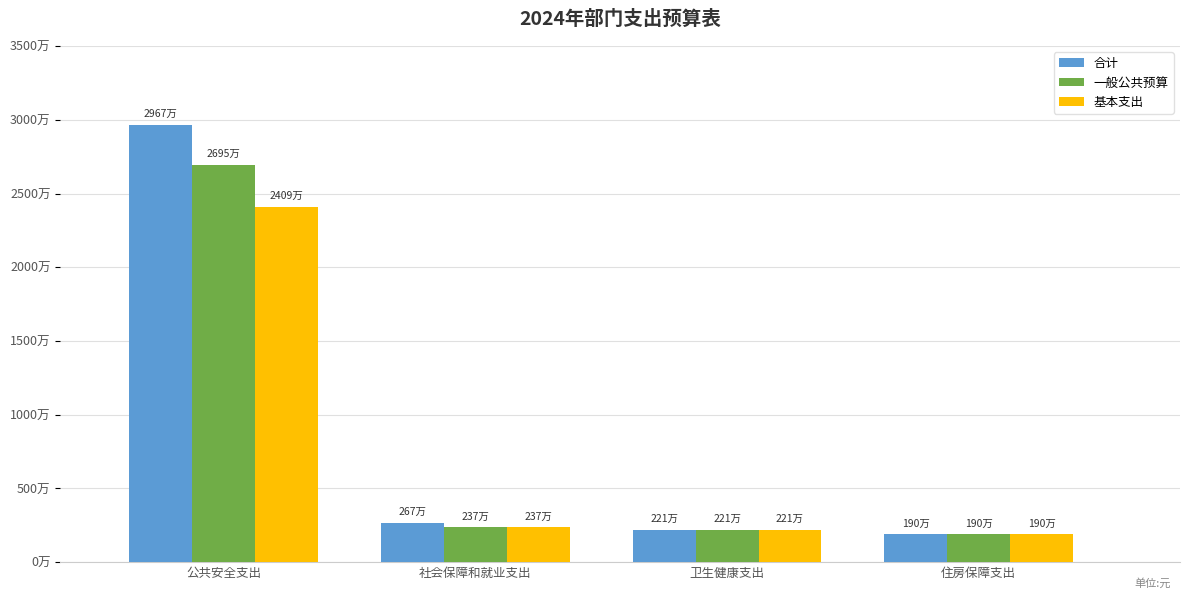

What is the minimum value for 基本支出?

1902755.7